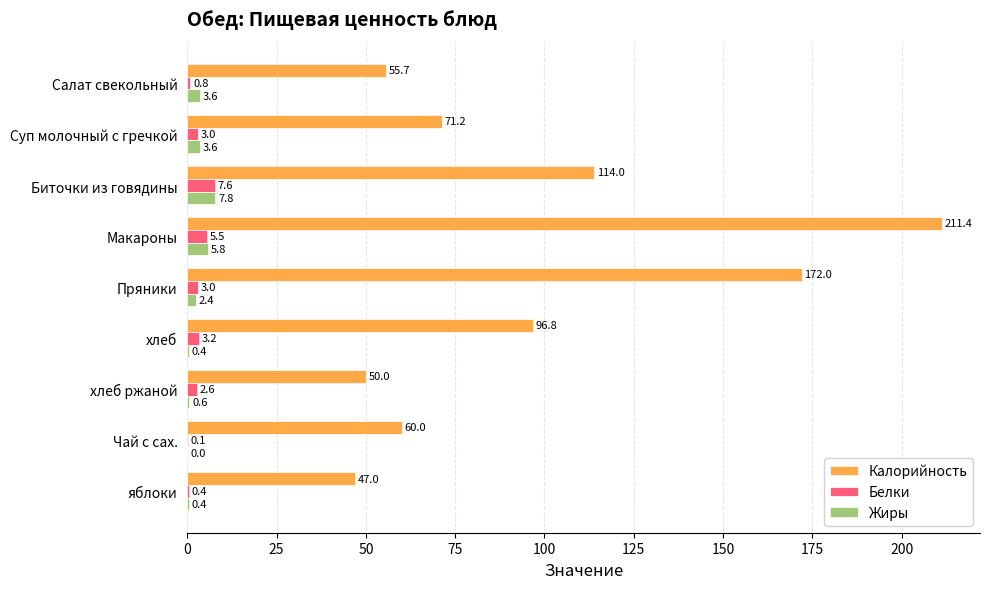

What is the sum of all Жиры values?

24.6